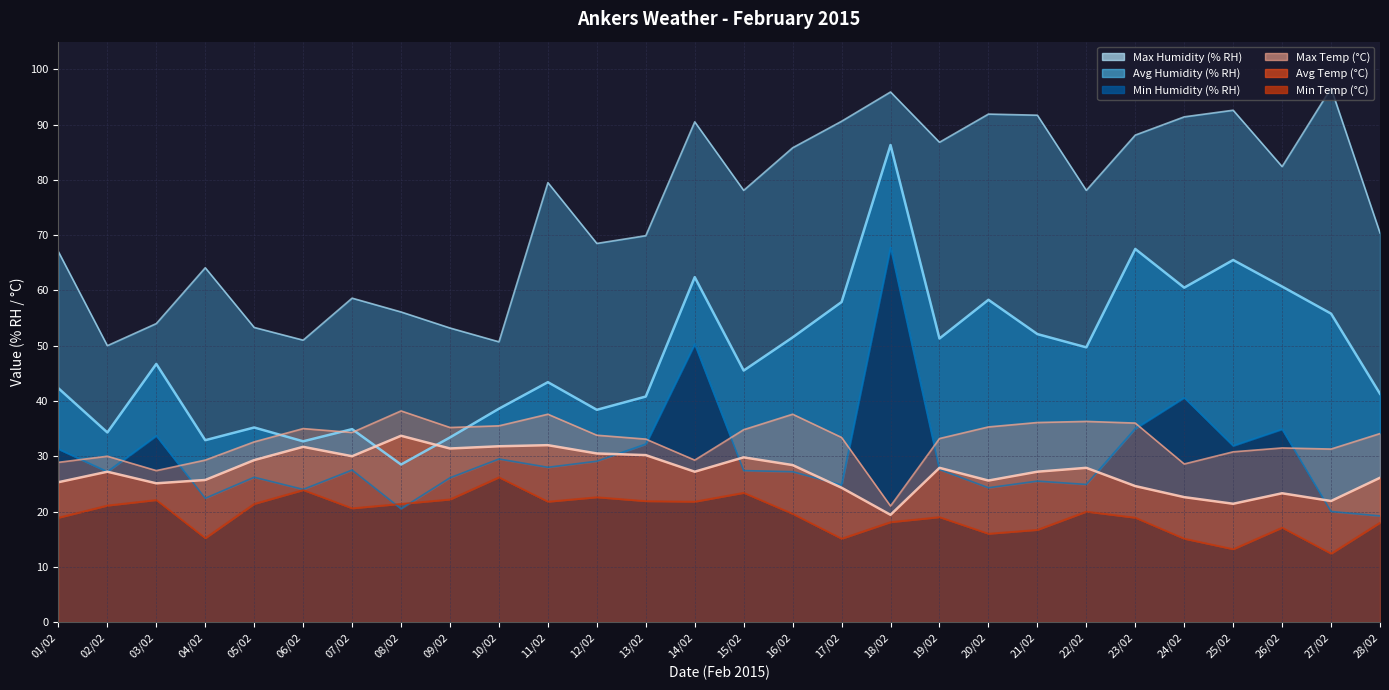

Which series has the largest total across all categories?

Max Humidity